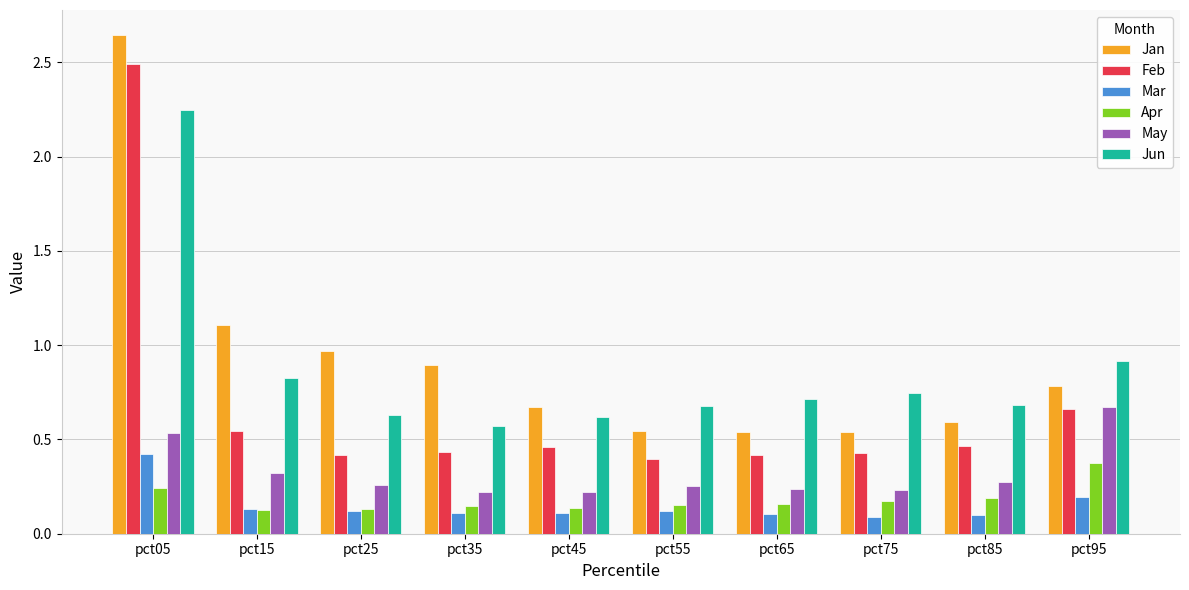

What is the difference between the highest and lowest values at pct35?

0.8